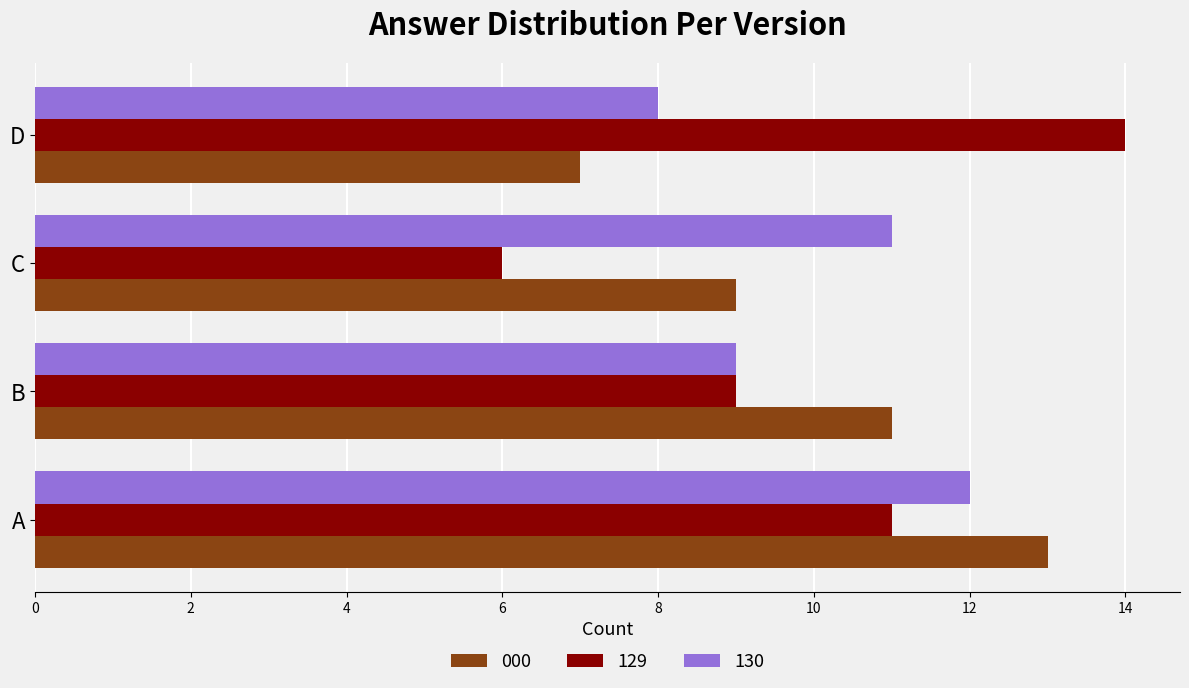

Which category has the lowest value in the 130 series?

D